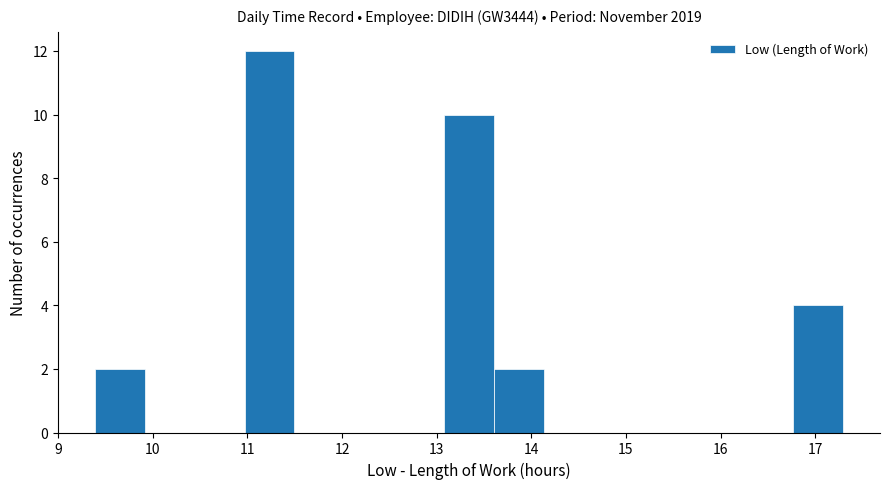

What is the height of the bar covering 13.1 to 13.6 on the x-axis? Neither the bar edges nor the heights are printed on the chart, so give them approximately, as read against the axes.

10